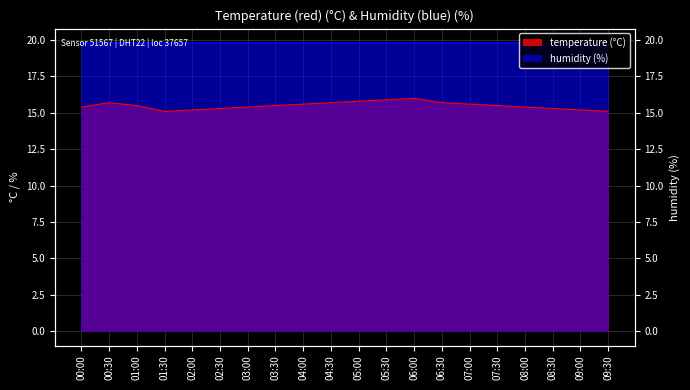

Which label corresponds to the largest value in the chart?

06:00